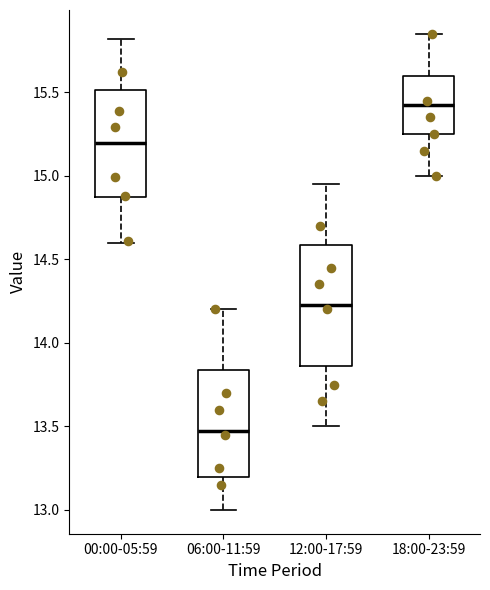

Where does the upper whisker of the box for 00:00-05:59 end on the y-axis? The values are not printed on the chart, so give them approximately, as read against the axis.

15.80